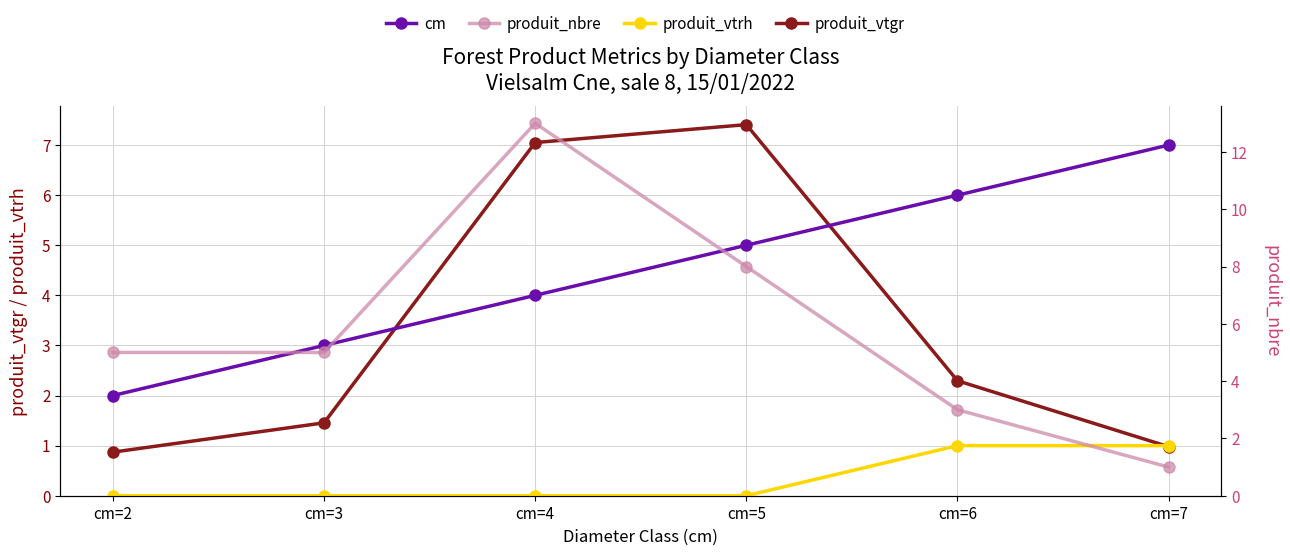

List the series in order of their overall mean, lowest first.

produit_vtrh, produit_vtgr, cm, produit_nbre